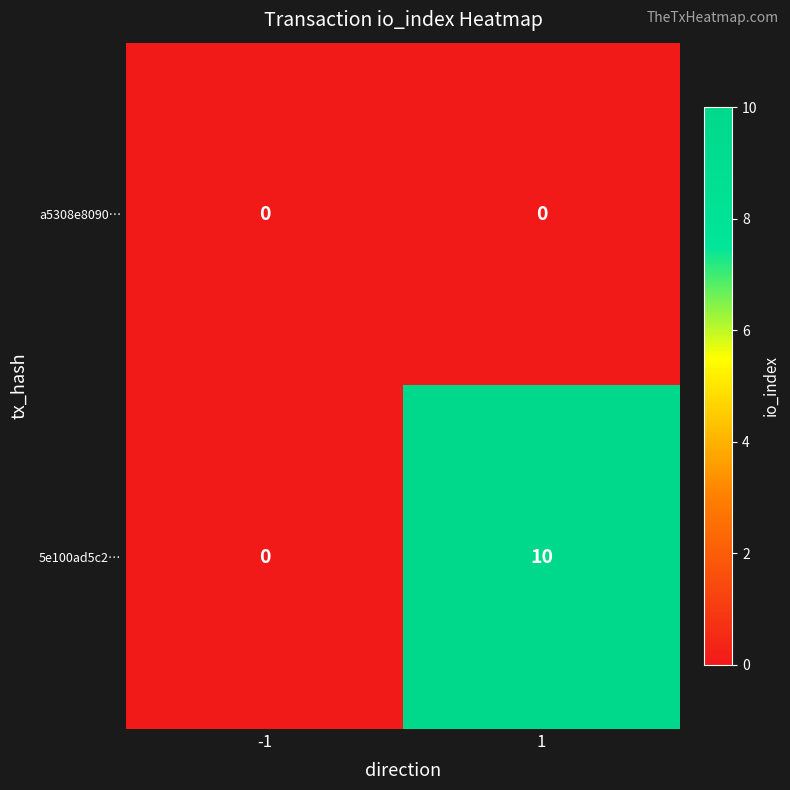

Reading left to right, what are all the values shown in this chart?

a5308e8090…: 0	0
5e100ad5c2…: 0	10